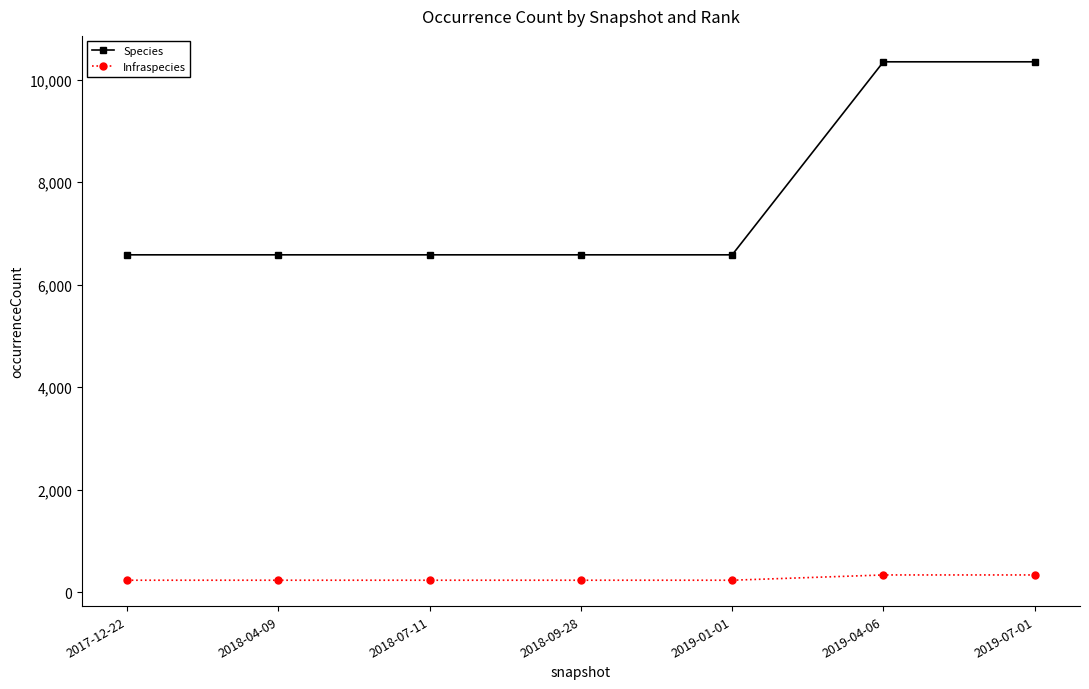

The value of Infraspecies at 2018-07-11 is 232. True or false?

True